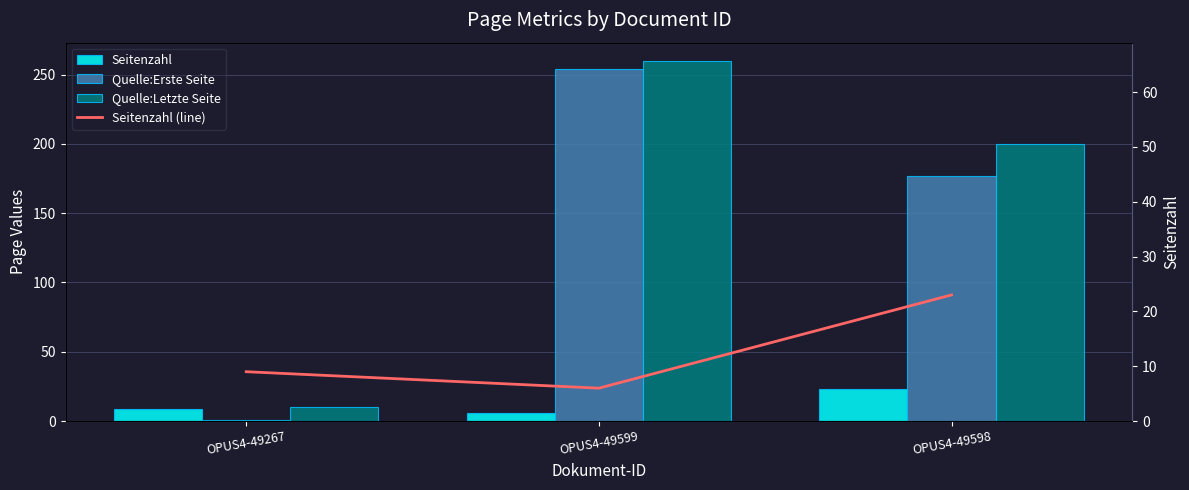

Count the Quelle:Letzte Seite values in the range 10 to 260.

3